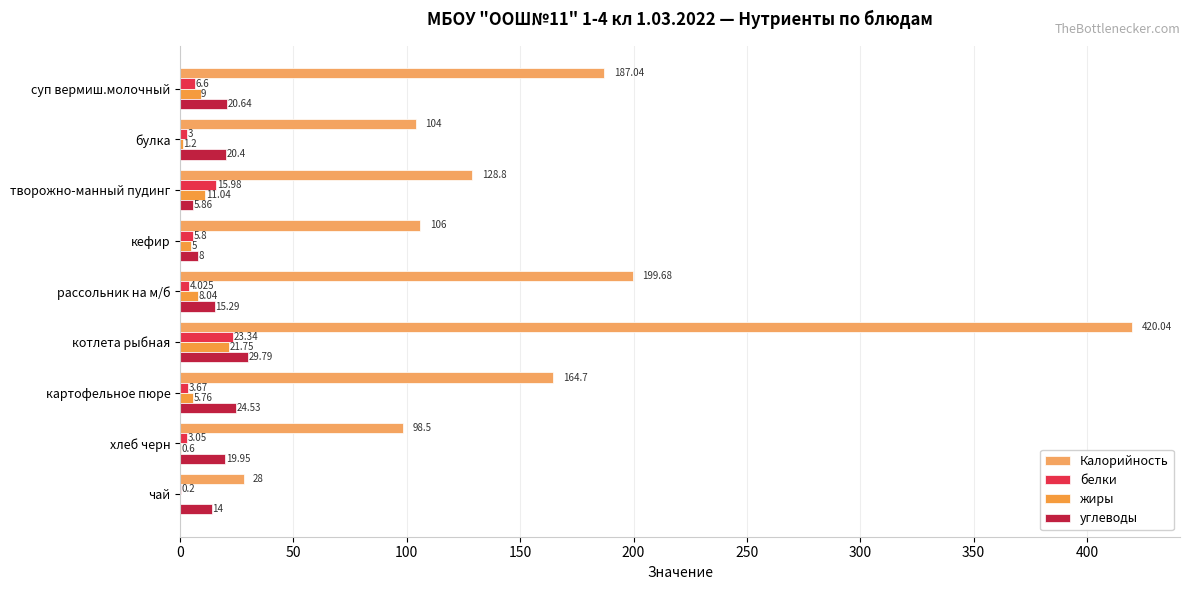

At which category is the sum across all series the highest?

котлета рыбная